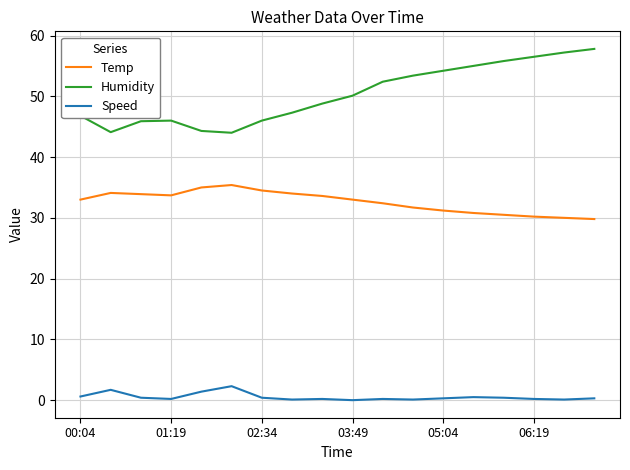

List the series in order of their peak value, highest first.

Humidity, Temp, Speed